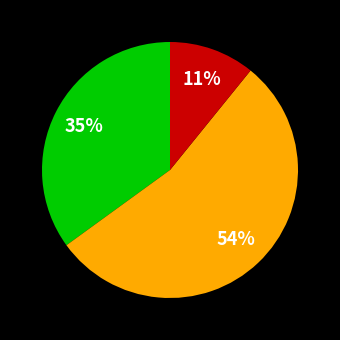

Count the number of slices in the pie.

3